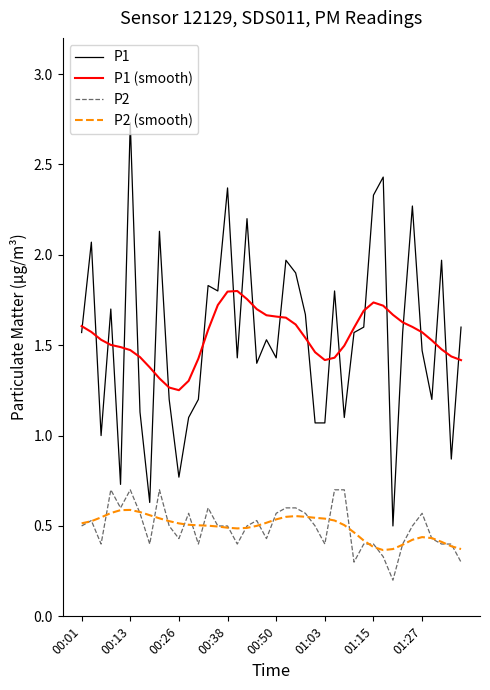

What is the difference between the maximum and minimum values in the P2 (smooth) series?

0.2